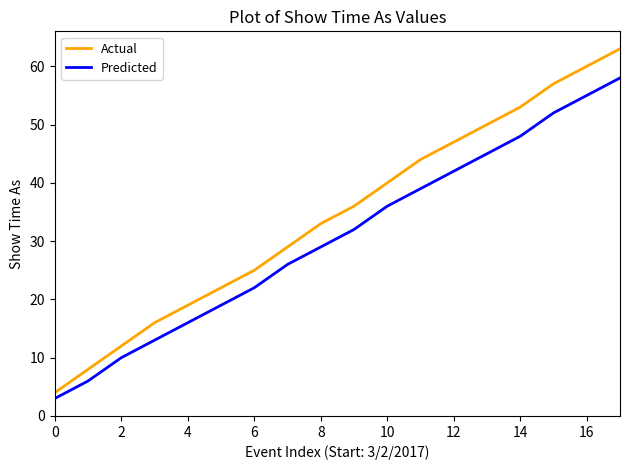

List the series in order of their overall mean, highest first.

Actual, Predicted